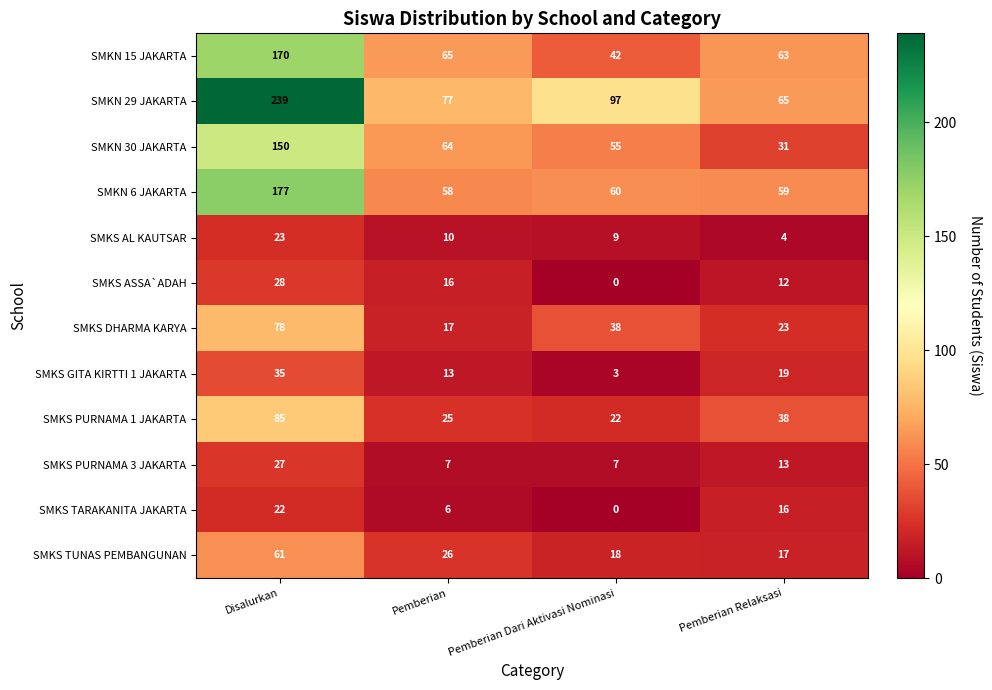

Rank the series by their maximum value, from lowest to highest.

SMKS TARAKANITA JAKARTA, SMKS AL KAUTSAR, SMKS PURNAMA 3 JAKARTA, SMKS ASSA`ADAH, SMKS GITA KIRTTI 1 JAKARTA, SMKS TUNAS PEMBANGUNAN, SMKS DHARMA KARYA, SMKS PURNAMA 1 JAKARTA, SMKN 30 JAKARTA, SMKN 15 JAKARTA, SMKN 6 JAKARTA, SMKN 29 JAKARTA